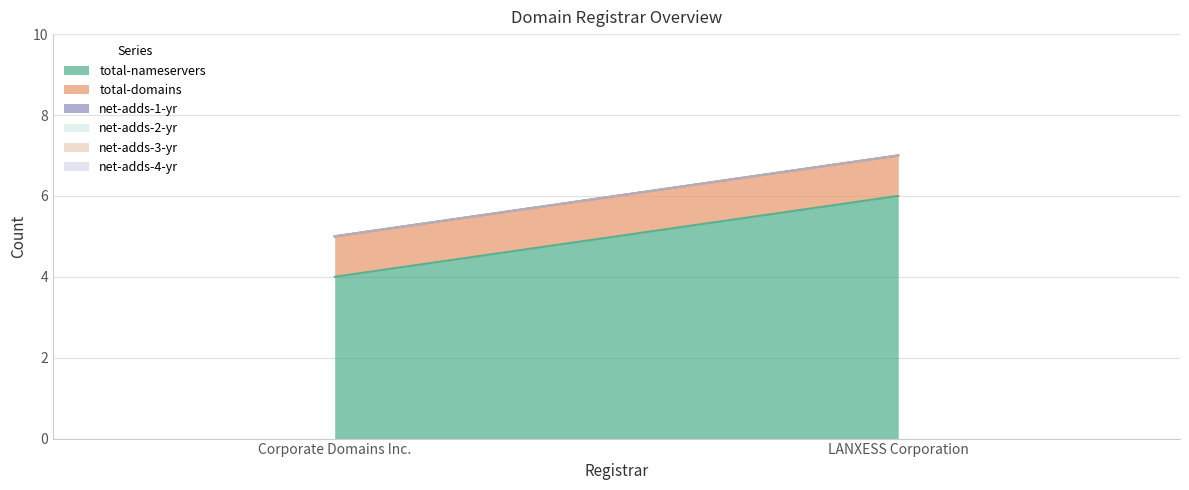

How many data points does each series have?

2